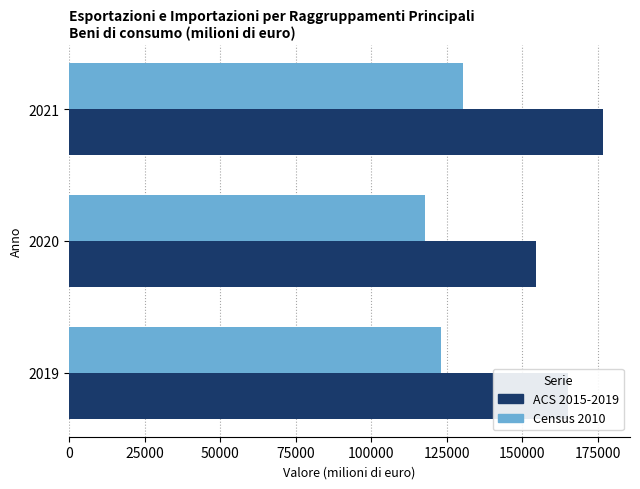

What is the minimum value shown in the chart?

117899.2